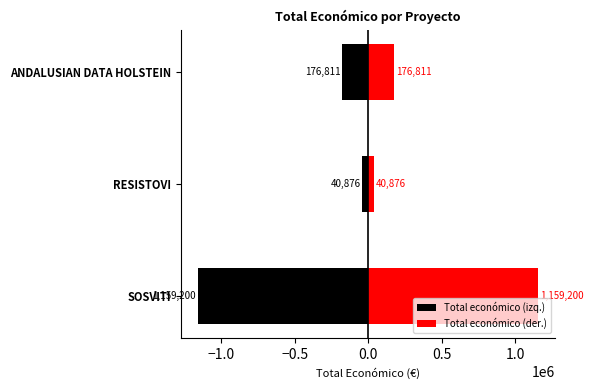

Reading left to right, list all the values displayed in this chart.

Total económico (izq.): -1159200	-40876	-176811
Total económico (der.): 1159200	40876	176811